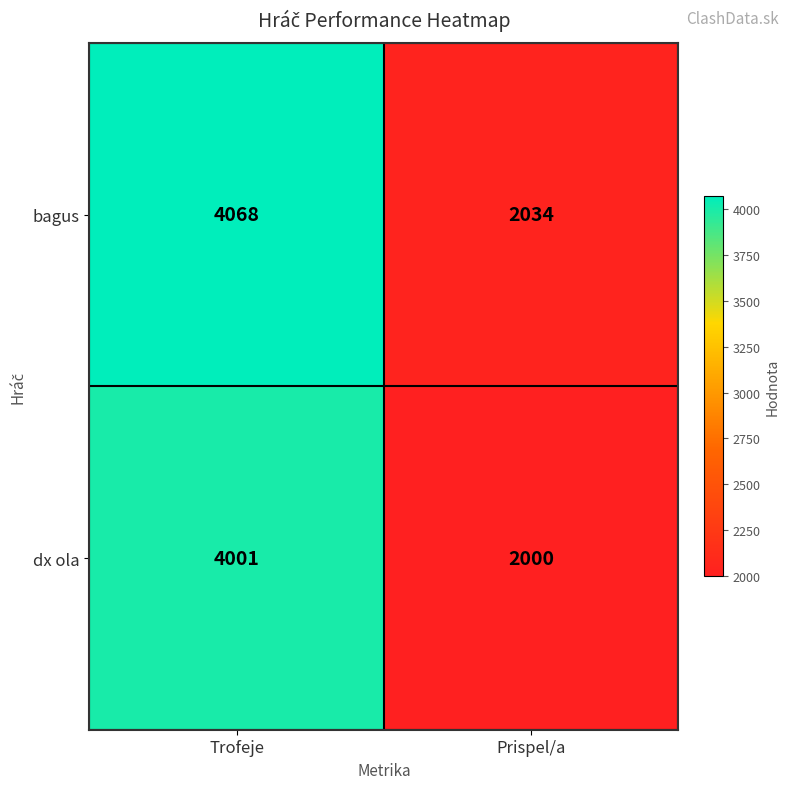

What is the sum of all dx ola values?

6001